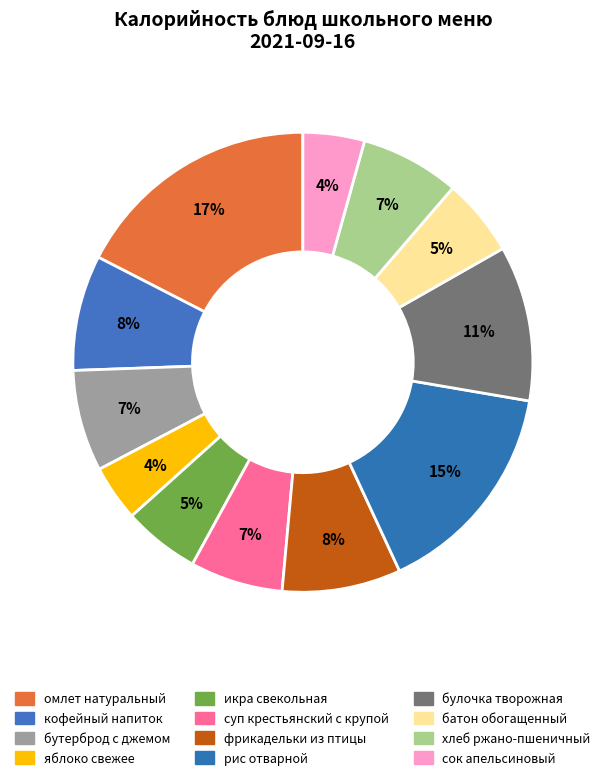

Does батон обогащенный represent more than half of the total?

No